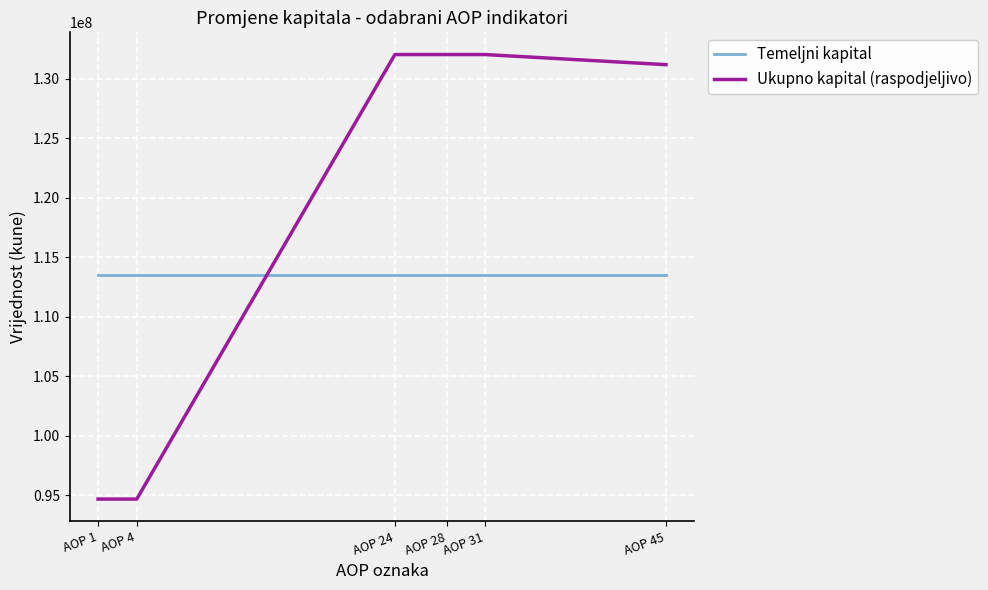

What is the maximum value for Ukupno kapital (raspodjeljivo)?

132047871